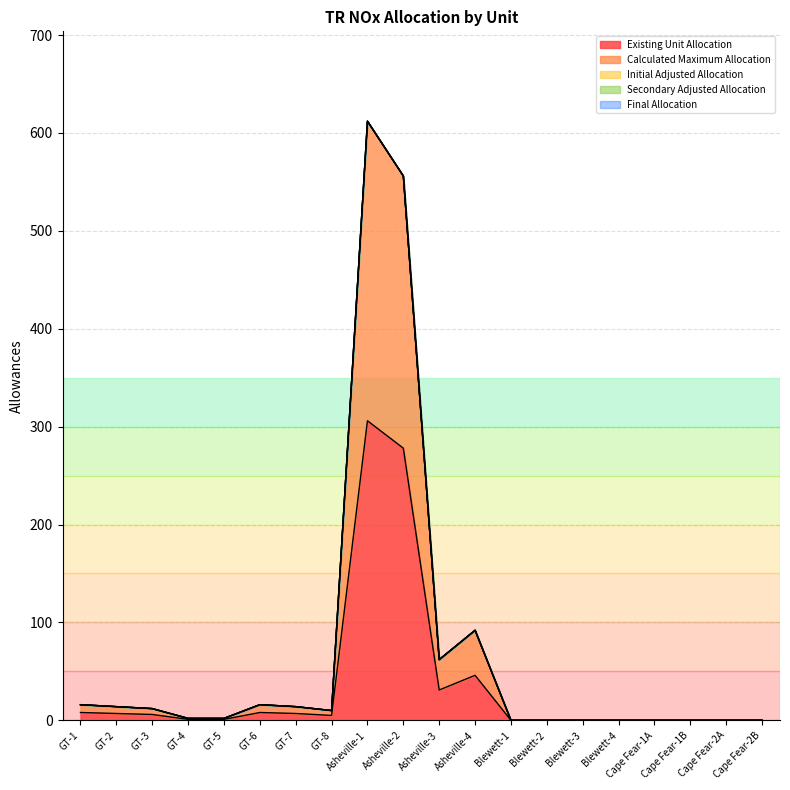

Does the chart have visible grid lines?

Yes